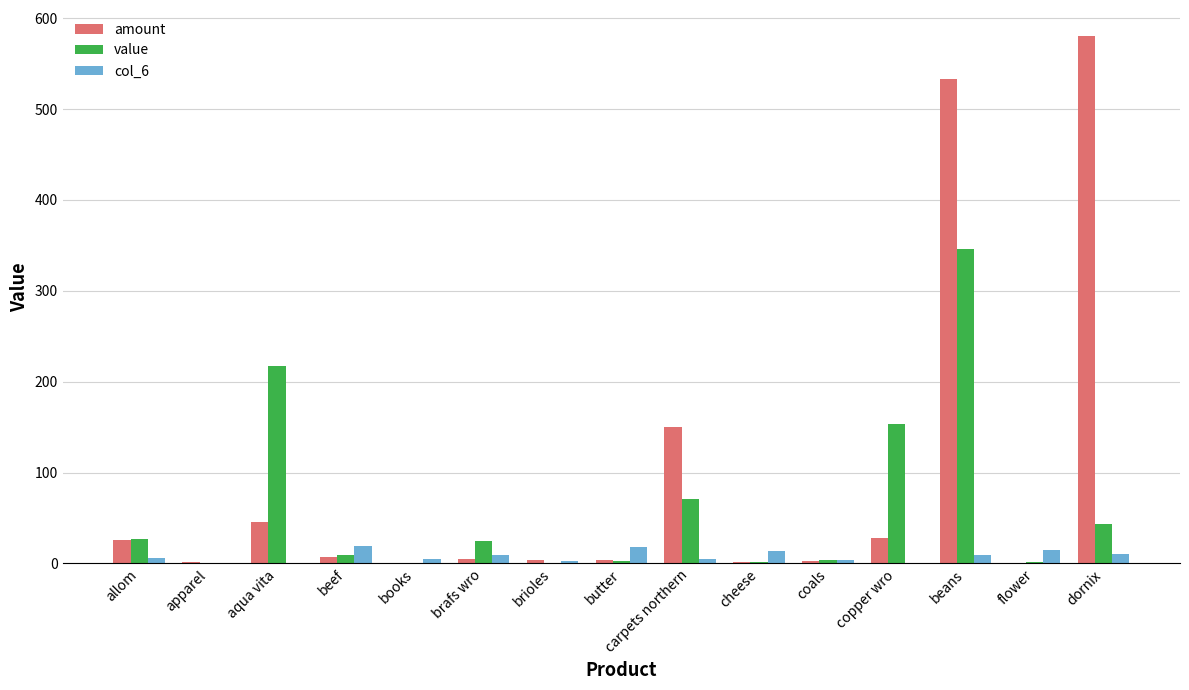

Read the amount value at copper wro.

28